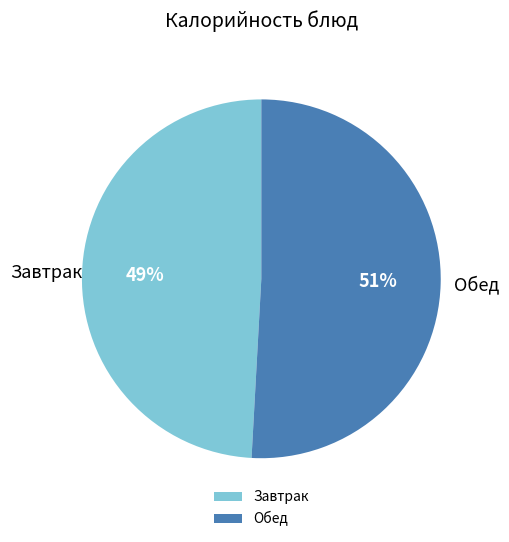

The Завтрак slice represents 49% of the pie. True or false?

True